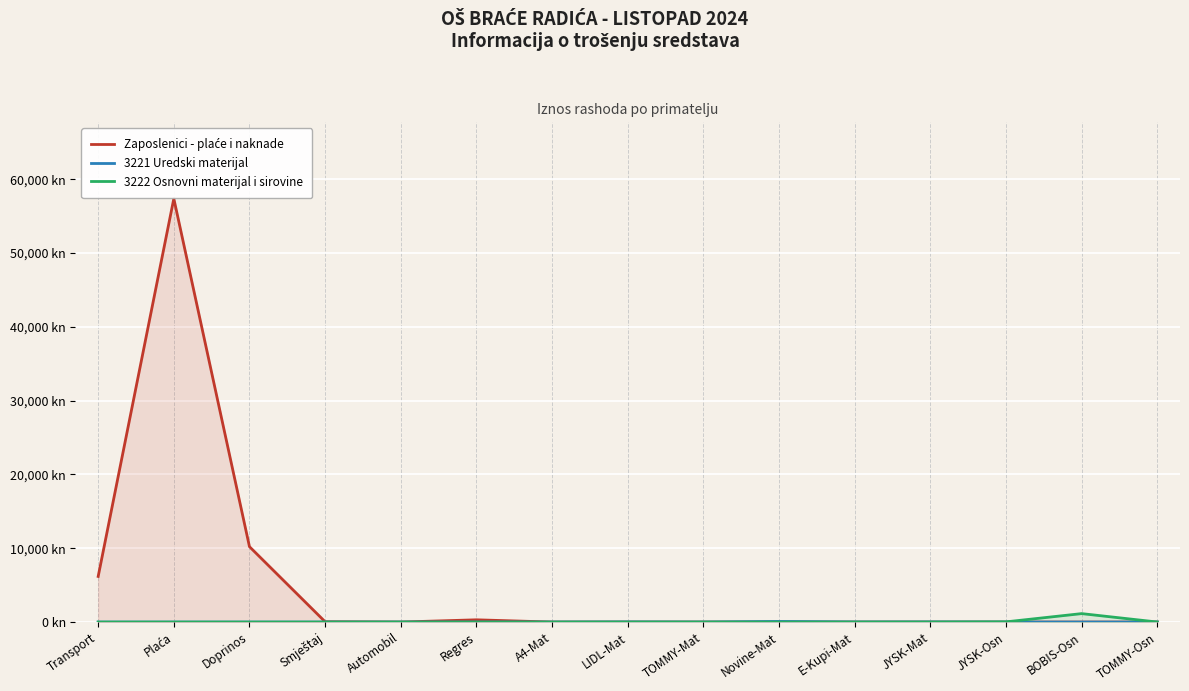

Is it true that 3221 Uredski materijal equals 0.0 at A4-Mat?

True